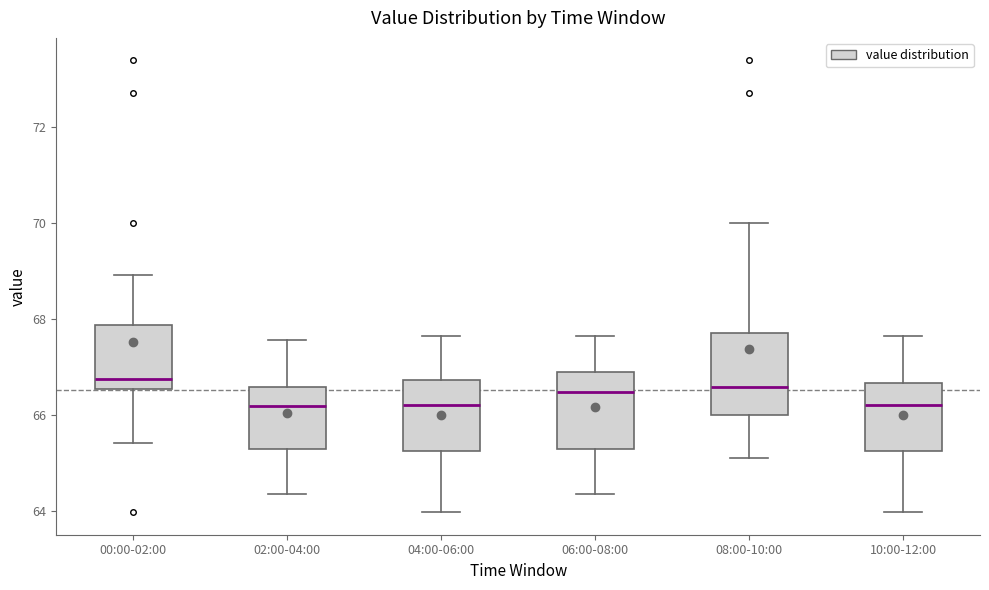

Reading left to right, read every box against the y-axis: the position of its median line, the range the box covers, and the ends of its whiskers. The values are not printed on the chart, so give them approximately, as read against the axis.

00:00-02:00: median 66.8, box 66.6 to 67.8, whiskers 65.4 to 69.0
02:00-04:00: median 66.2, box 65.4 to 66.6, whiskers 64.4 to 67.6
04:00-06:00: median 66.2, box 65.2 to 66.8, whiskers 64.0 to 67.6
06:00-08:00: median 66.4, box 65.4 to 66.8, whiskers 64.4 to 67.6
08:00-10:00: median 66.6, box 66.0 to 67.8, whiskers 65.2 to 70.0
10:00-12:00: median 66.2, box 65.2 to 66.6, whiskers 64.0 to 67.6